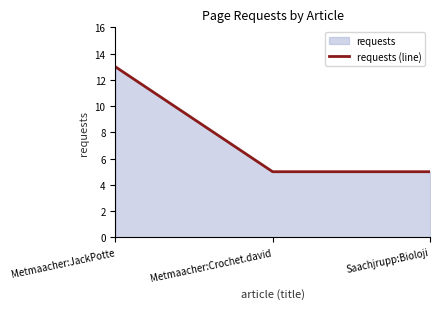

Reading right to left, what are all the values shown in this chart?

5	5	13